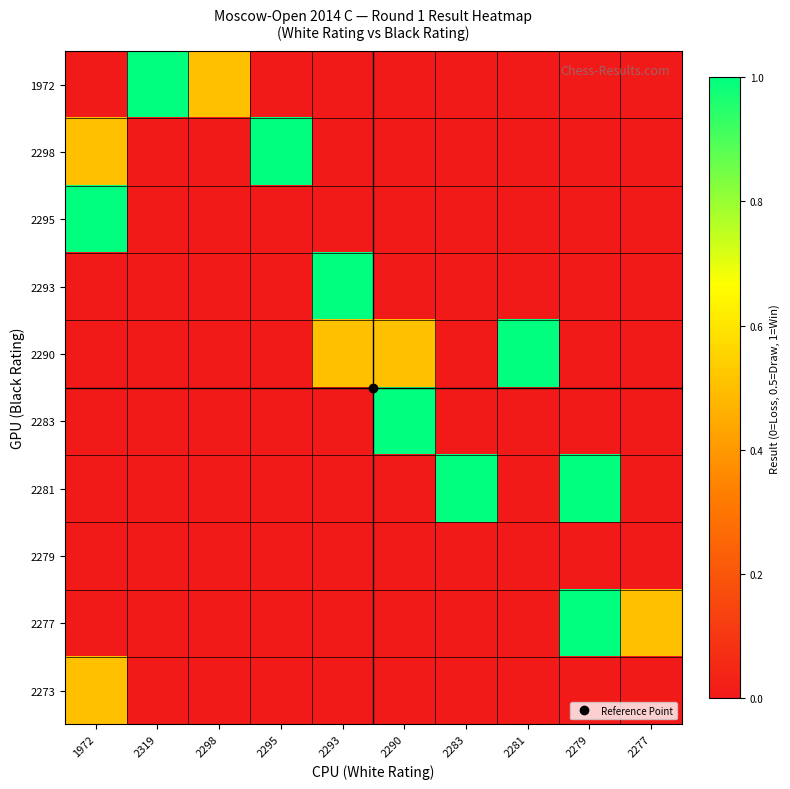

What is the greatest value displayed?

1.0